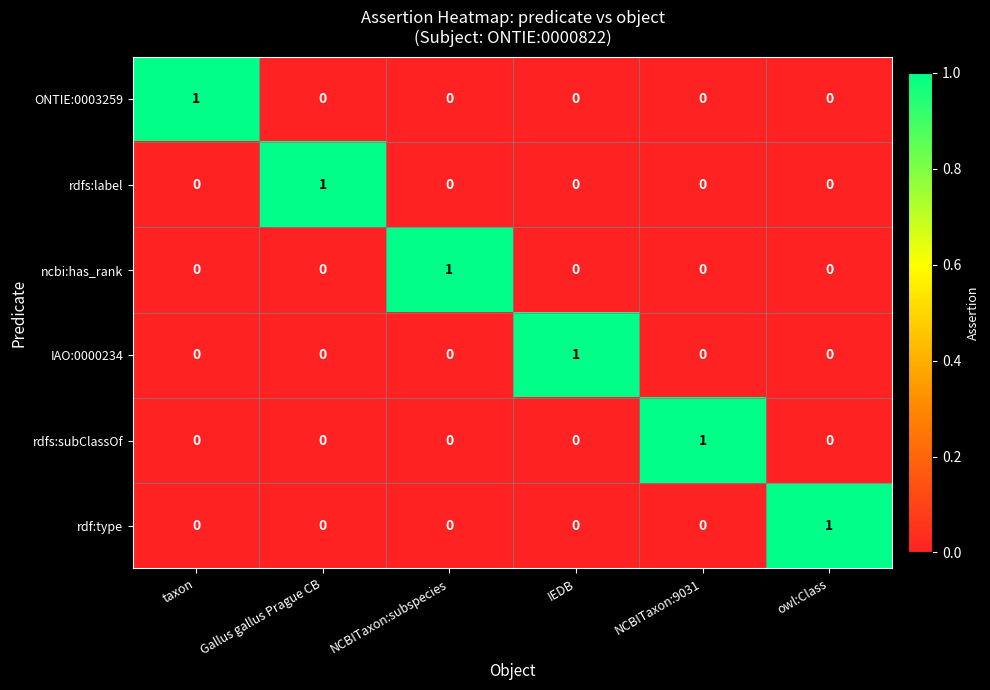

How many IAO:0000234 values are between 0 and 1?

6